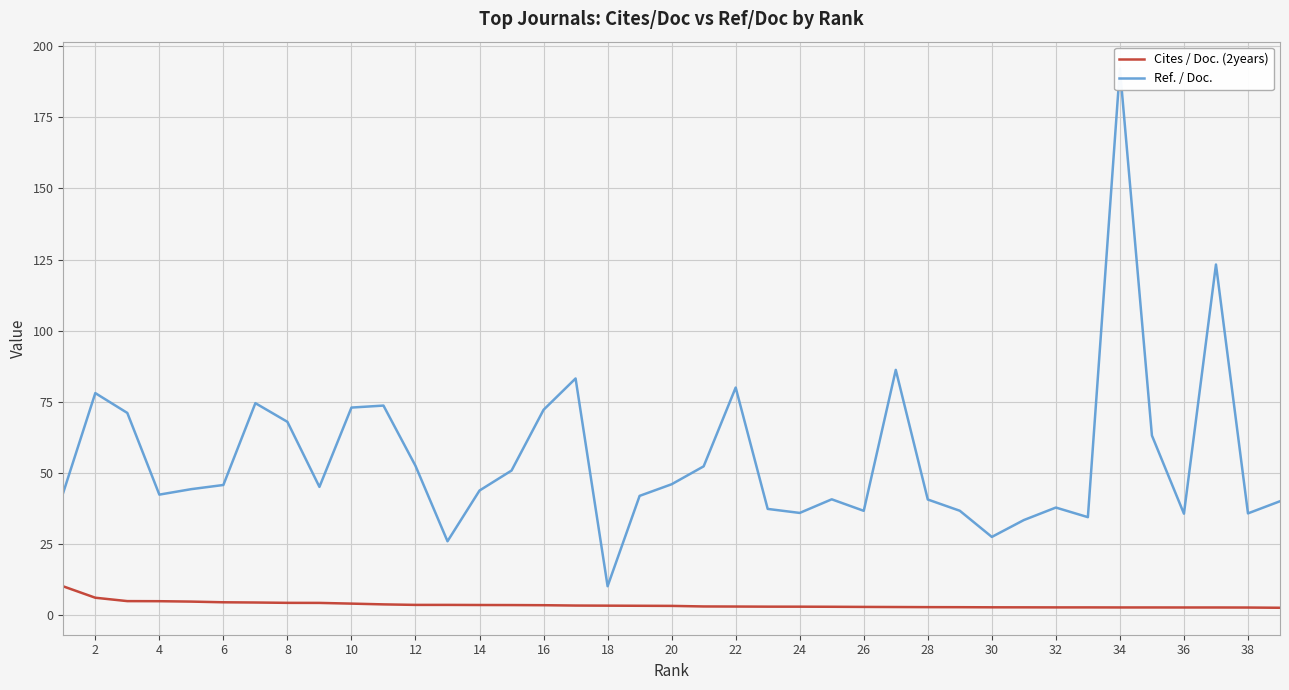

What are all the series names shown in the legend?

Cites / Doc. (2years), Ref. / Doc.